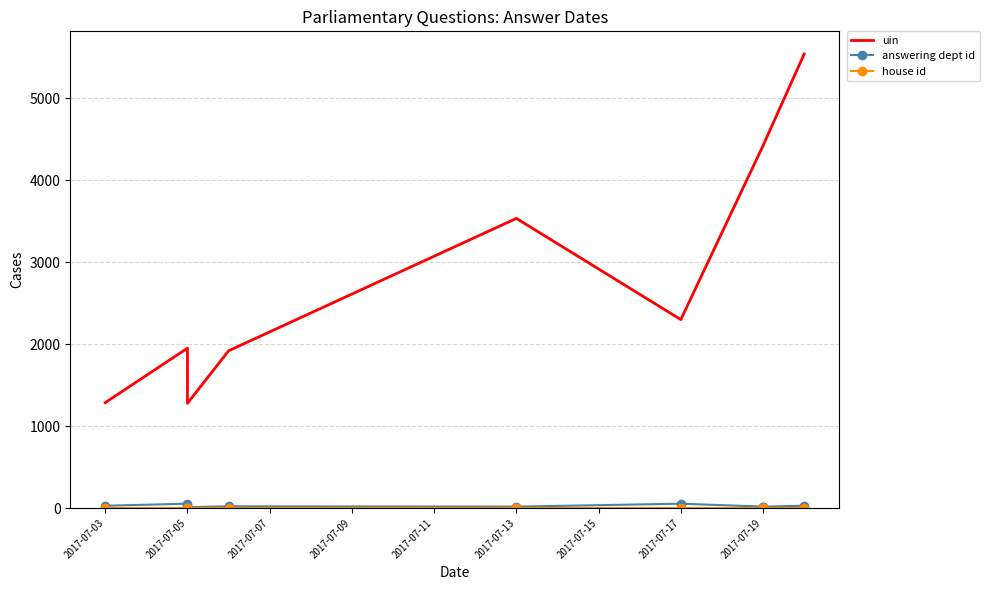

What is the difference between the maximum and minimum values in the answering dept id series?

43